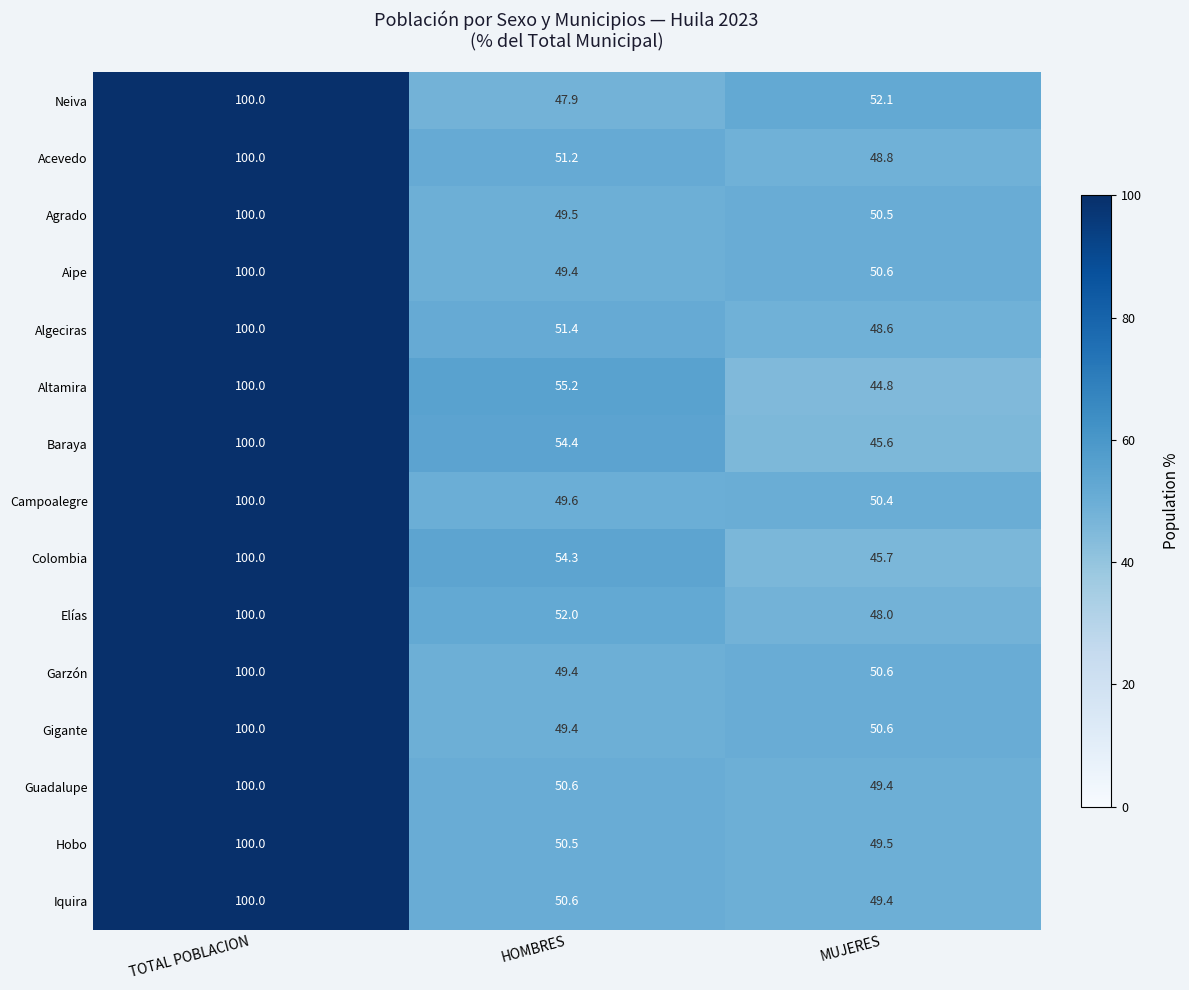

What is the sum of all Iquira values?

200.0